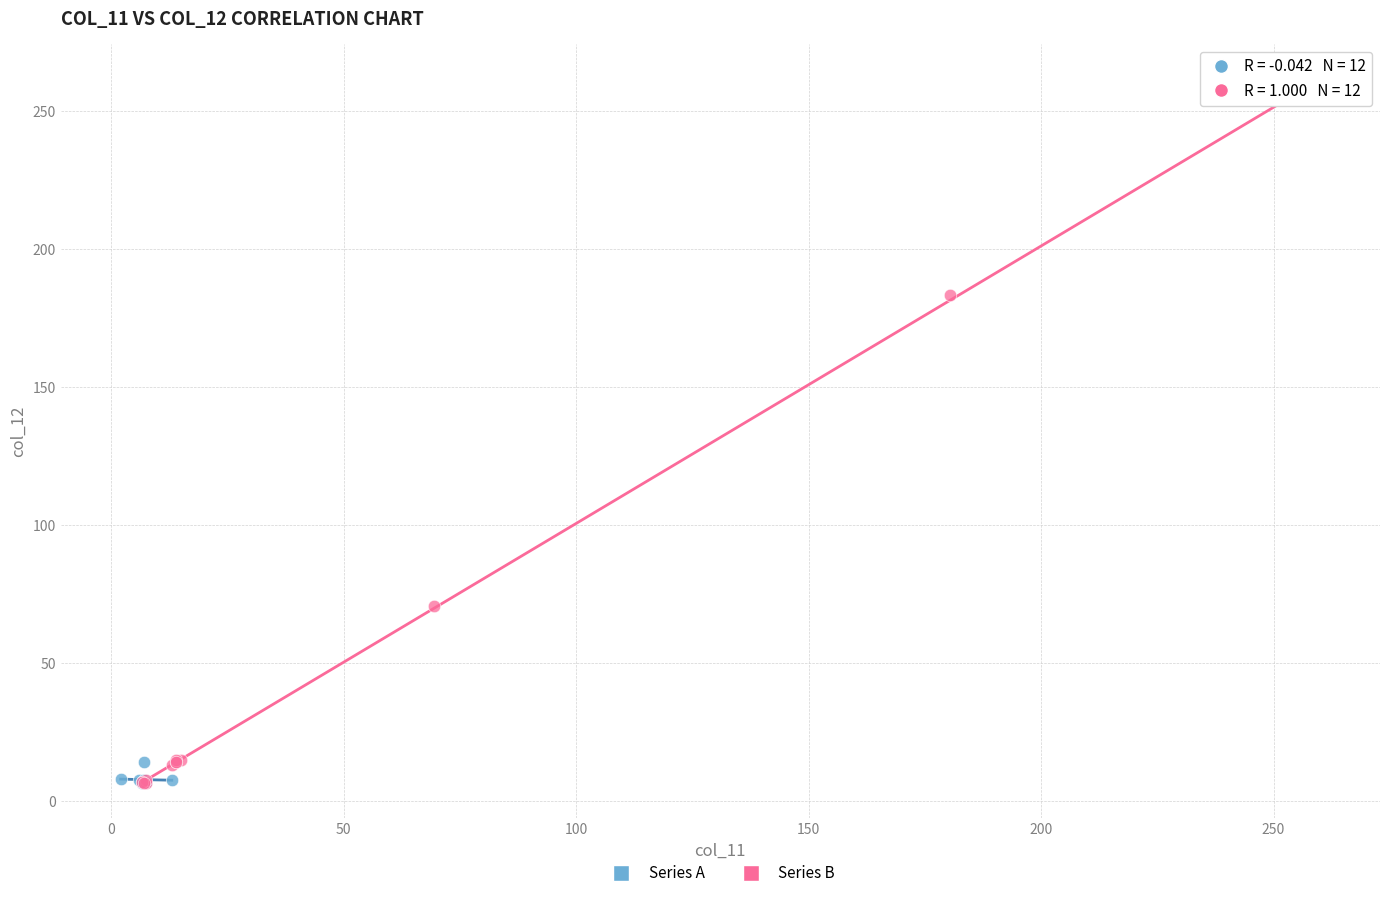

Which series reaches the maximum Y coordinate?

Series B